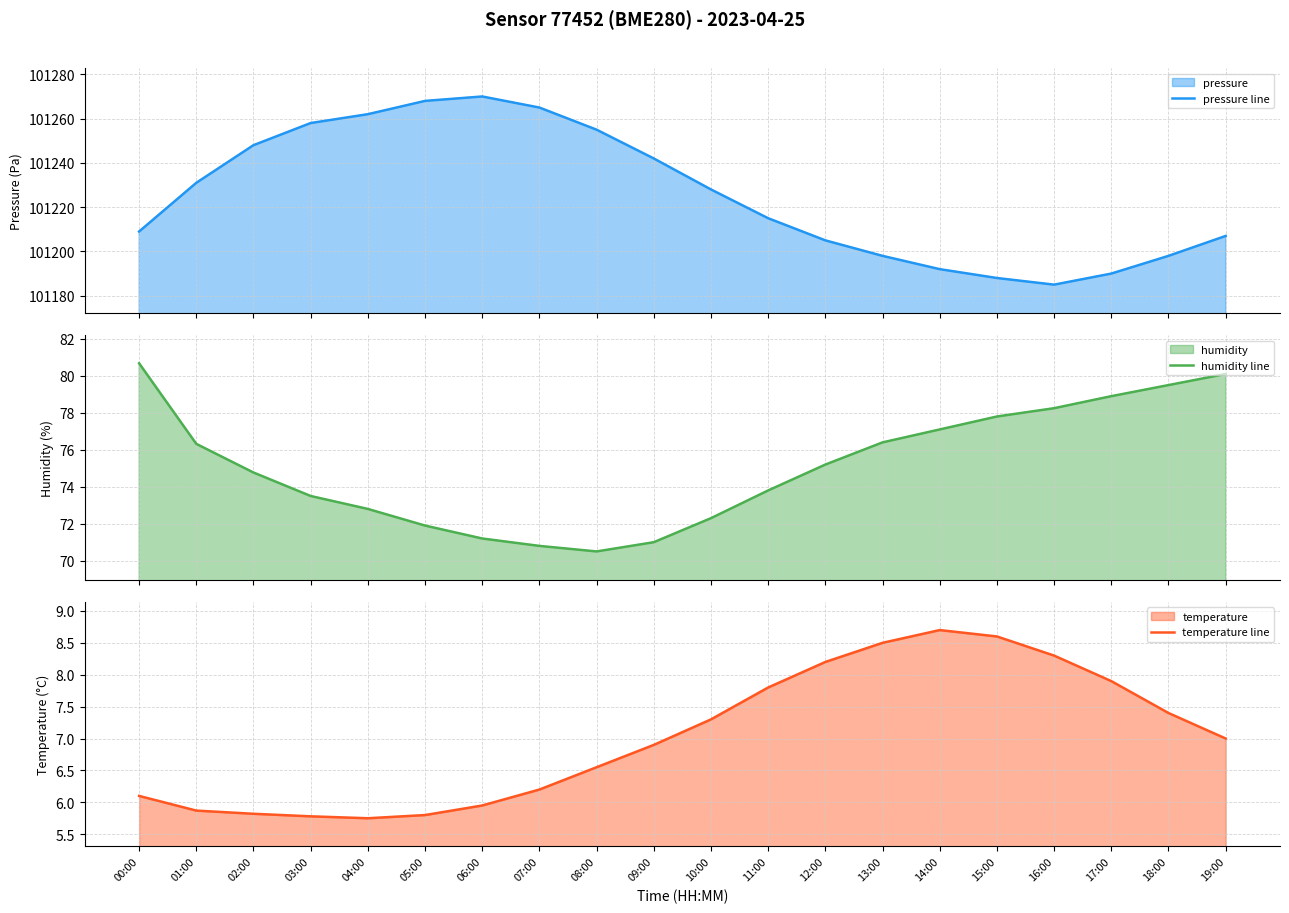

How many lines are shown in the chart?

3